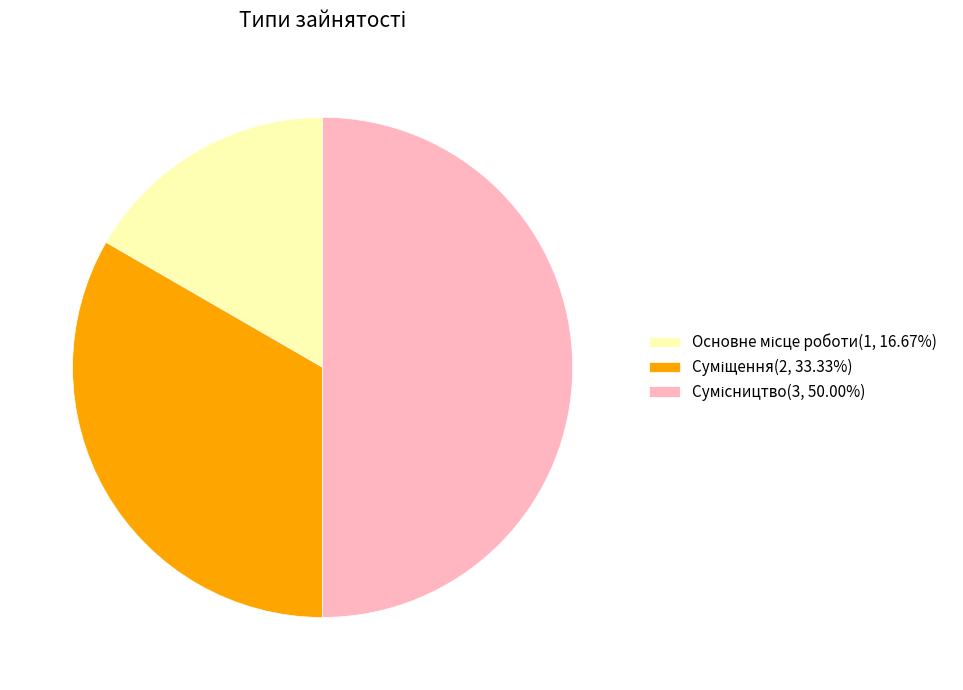

How many segments does this pie chart have?

3